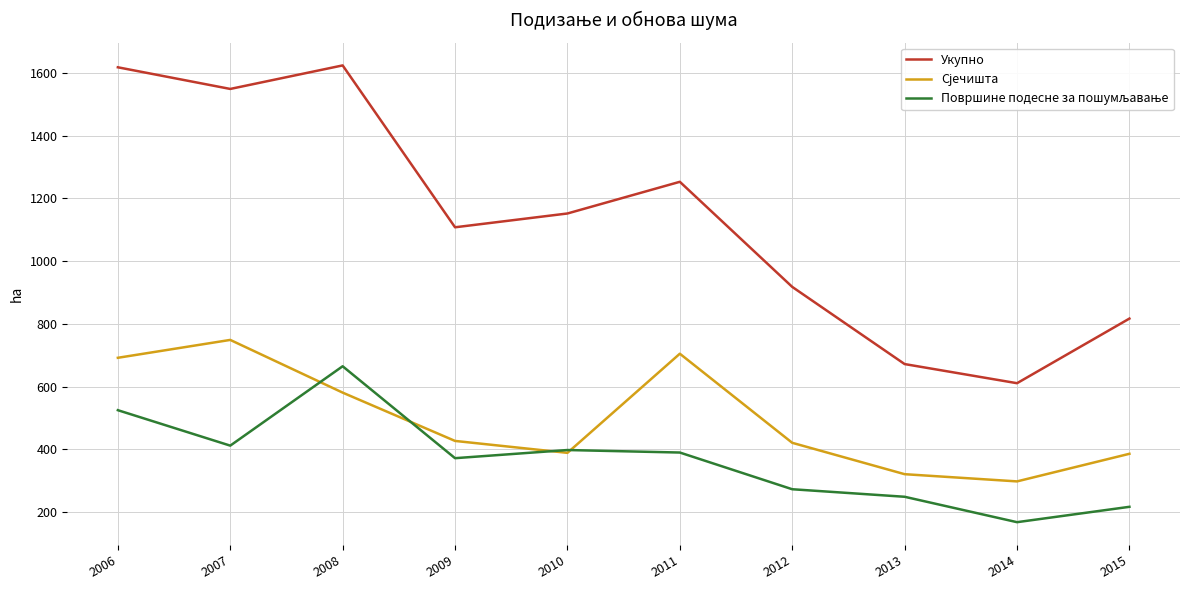

What is the minimum value shown in the chart?

168